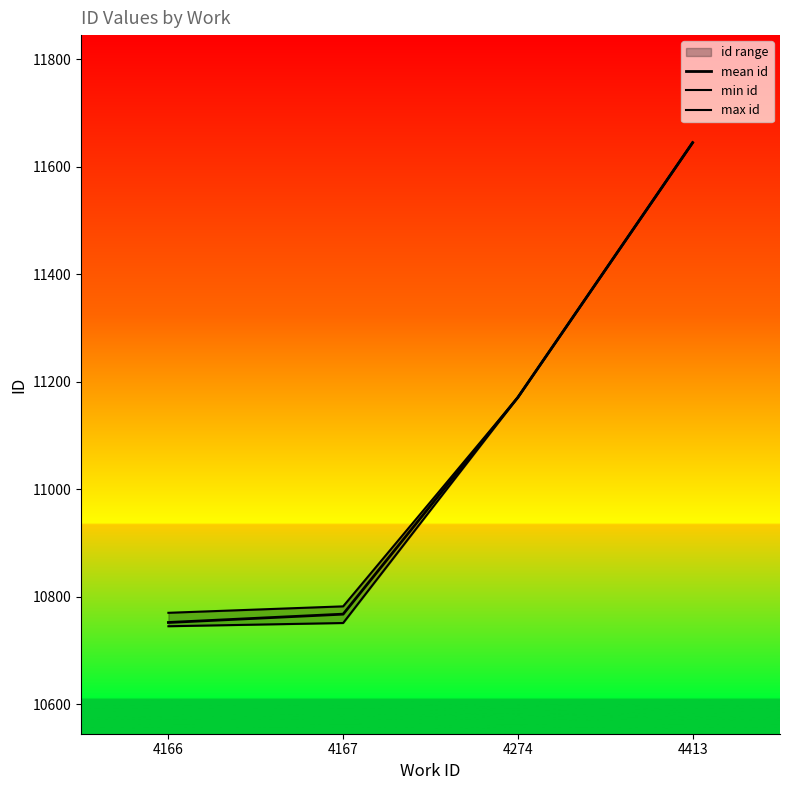

Reading right to left, what are all the values shown in this chart?

mean id: 11645.0	11171.0	10767.5	10752.0
min id: 11645.0	11171.0	10751.0	10745.0
max id: 11645.0	11171.0	10782.0	10770.0